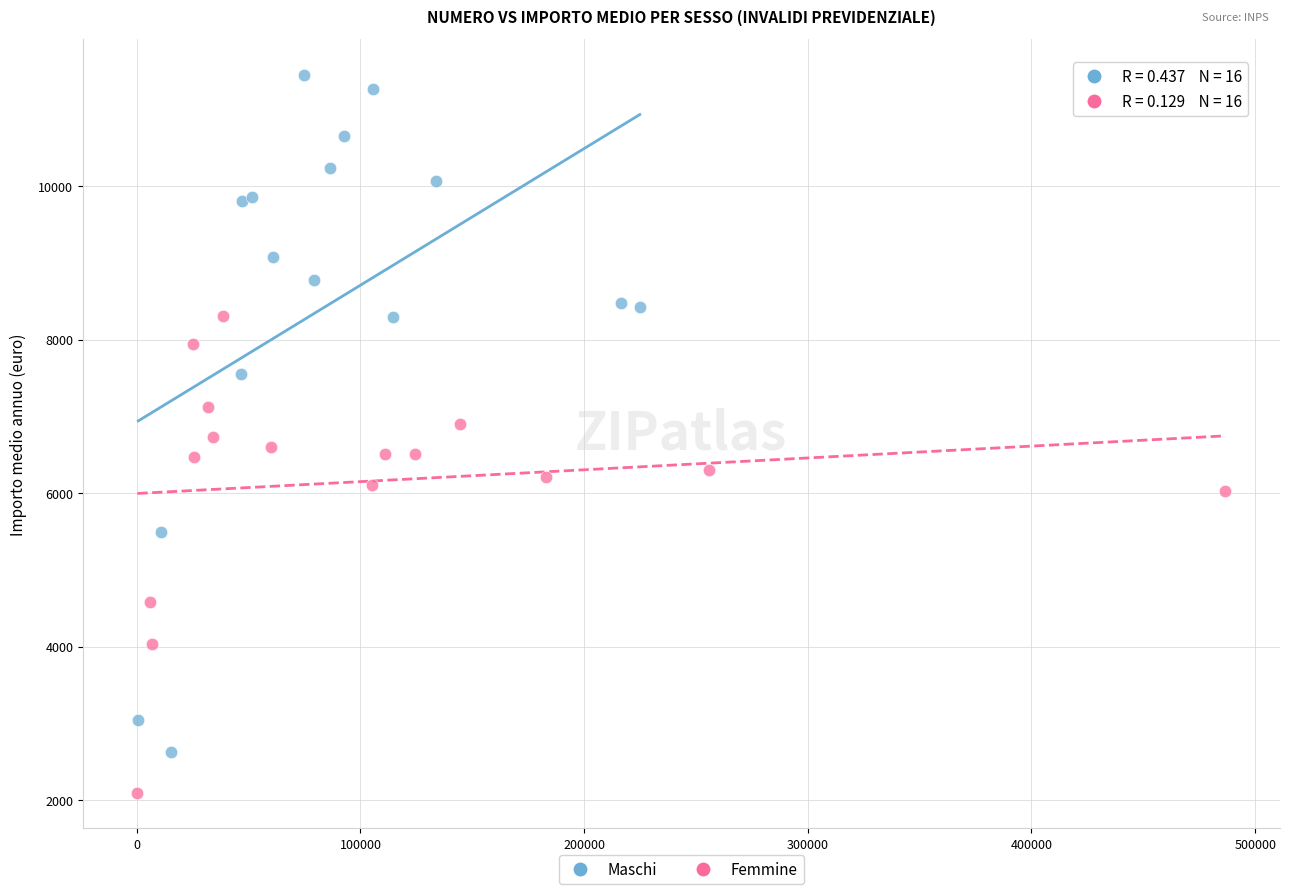

Which series contains the lowest Y value?

Femmine